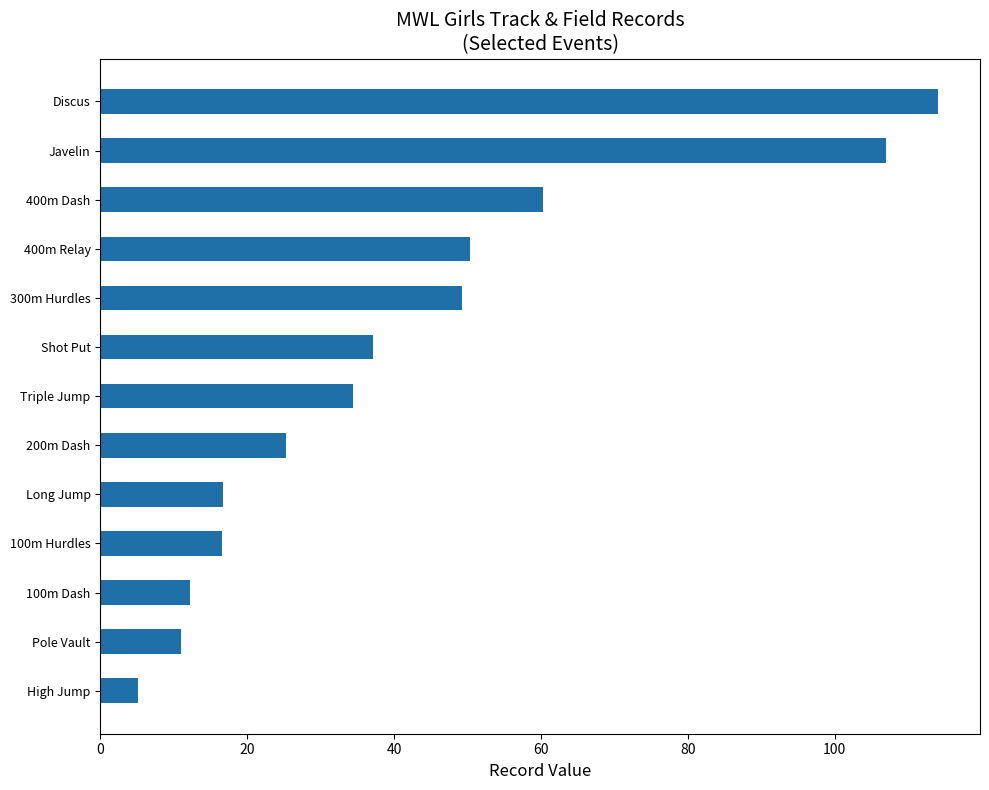

What is the sum of all values?

539.4